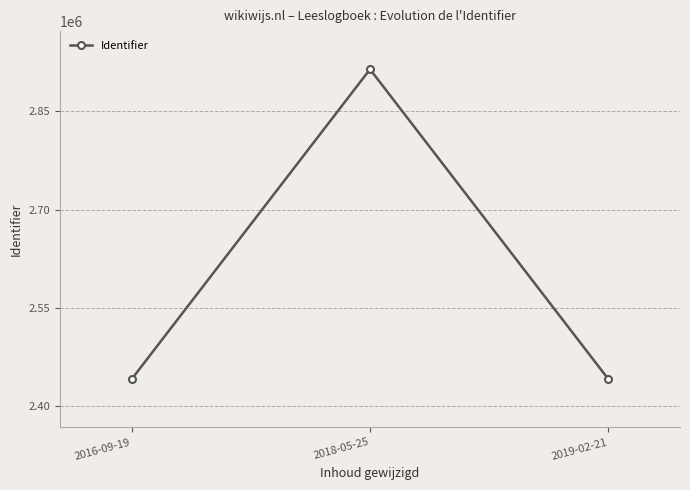

The value at 2018-05-25 is 2914296.5. True or false?

True